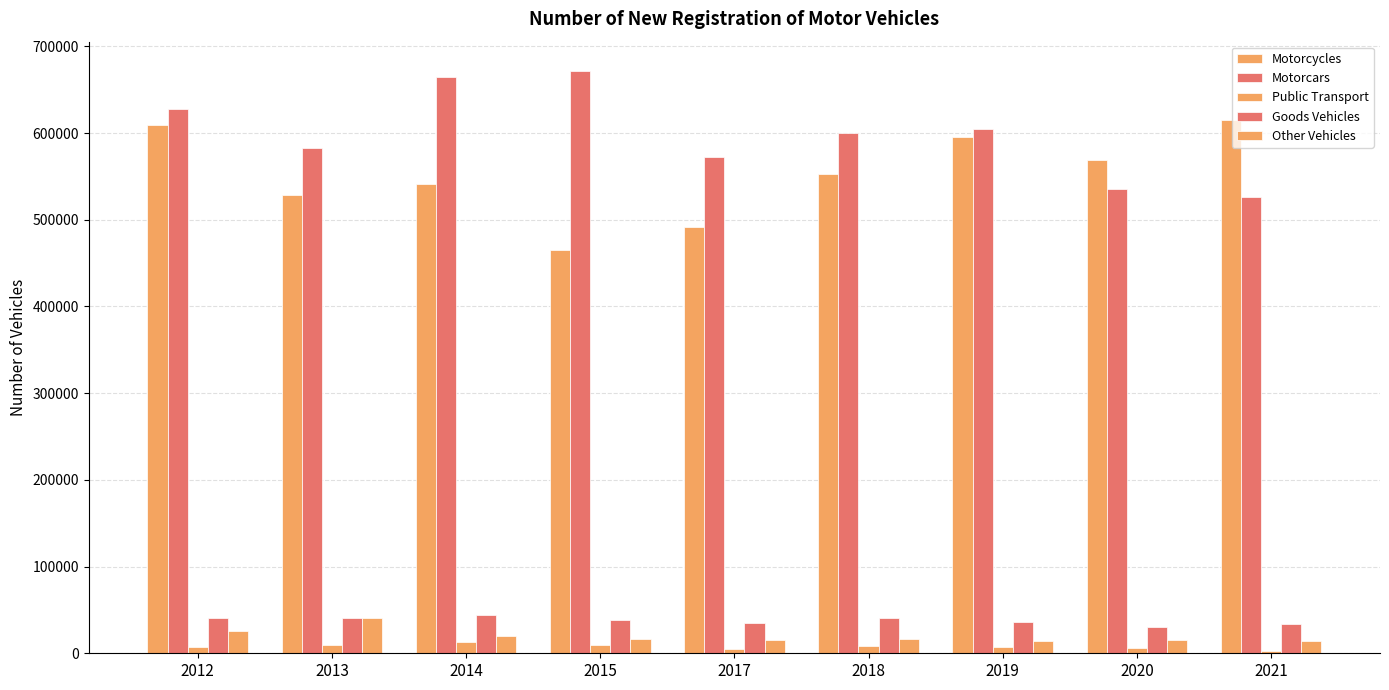

How many categories are shown in the chart?

9